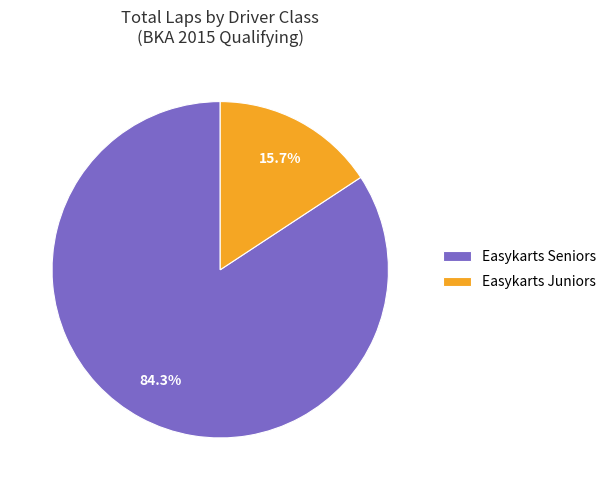

To the nearest percent, what is the average slice percentage?

50%